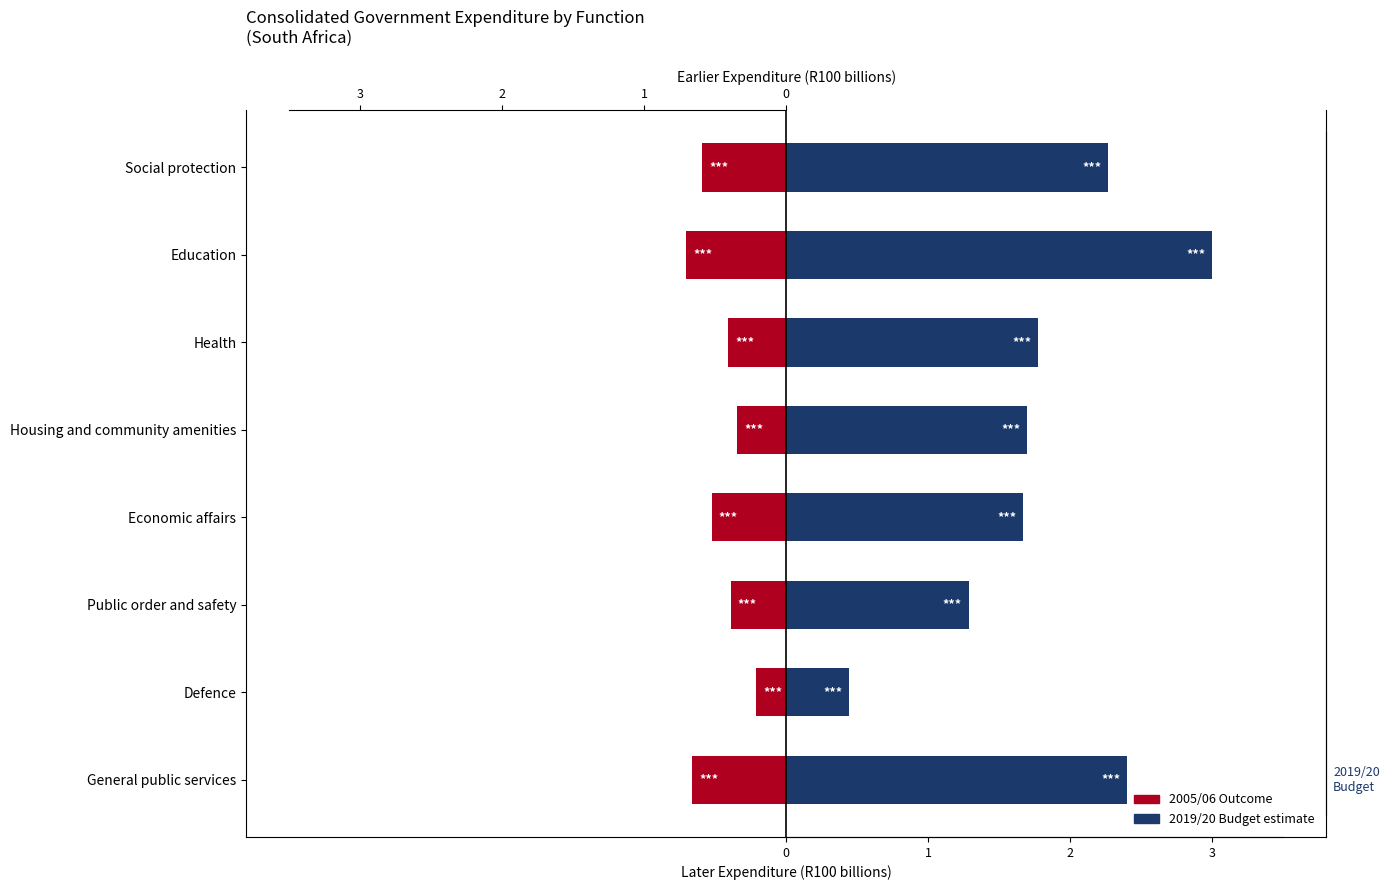

Which has a higher value, General public services or Health?

Health